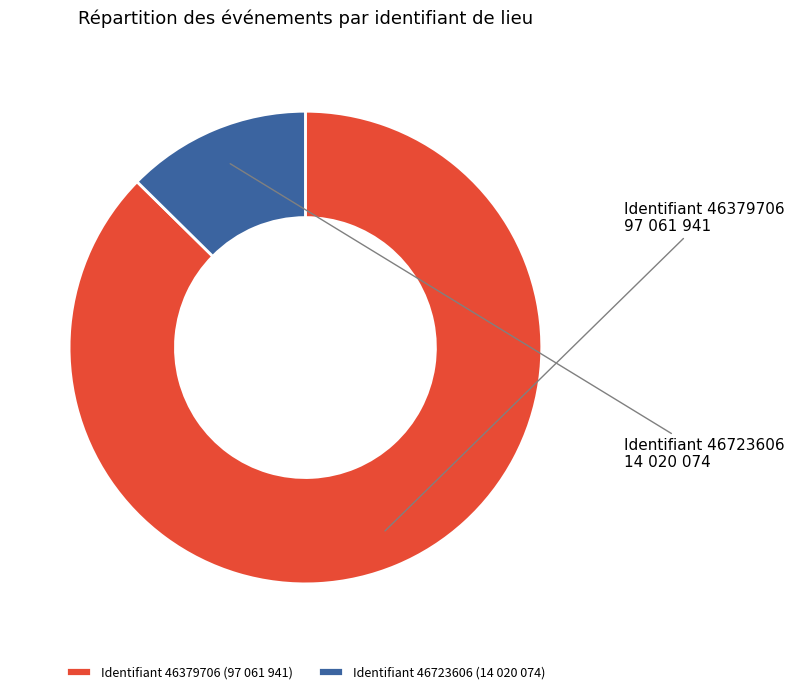

Is there any slice that represents more than half of the pie?

Yes